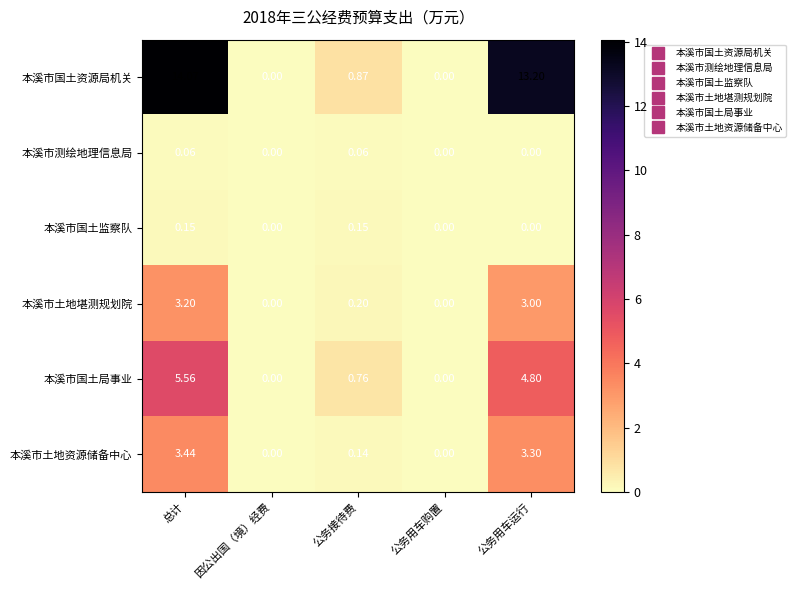

List the series in order of their peak value, lowest first.

本溪市测绘地理信息局, 本溪市国土监察队, 本溪市土地堪测规划院, 本溪市土地资源储备中心, 本溪市国土局事业, 本溪市国土资源局机关